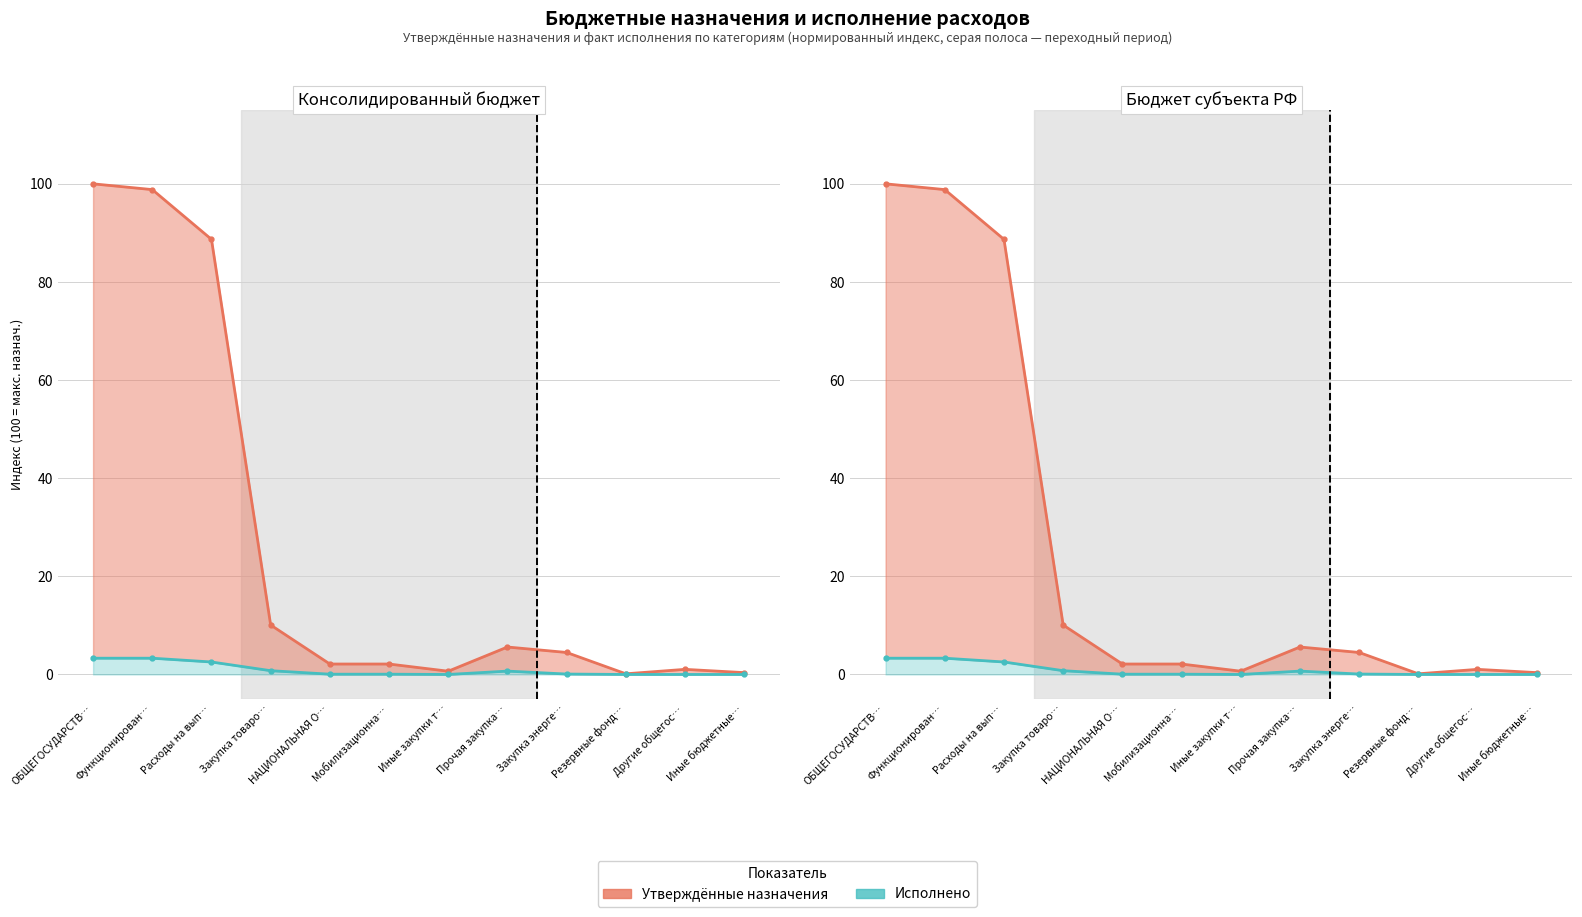

True or false: Исполнено and Утверждённые назначения cross at least once.

False